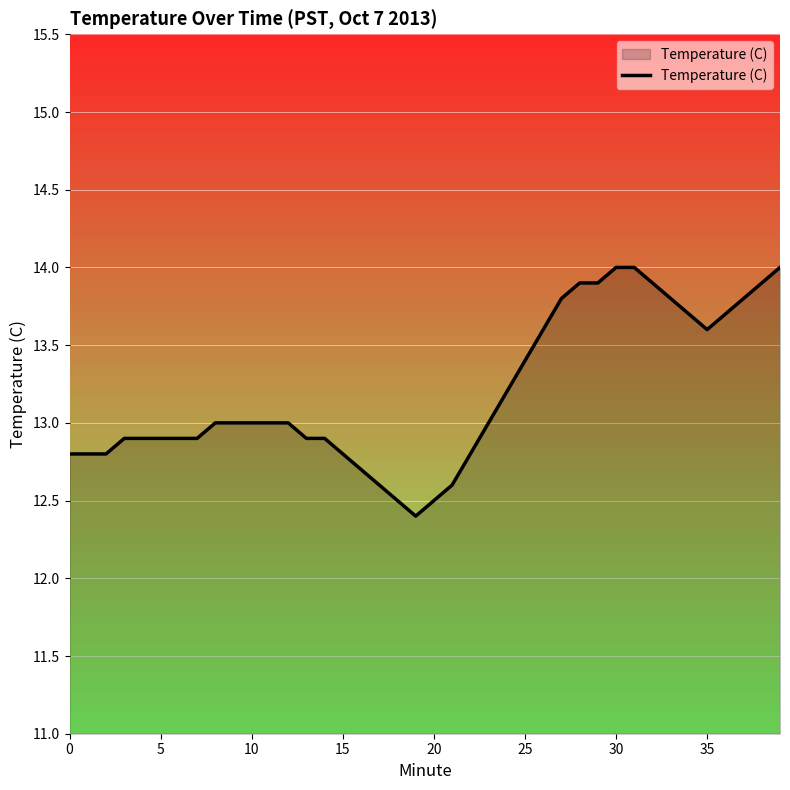

What is the maximum value shown in the chart?

14.0